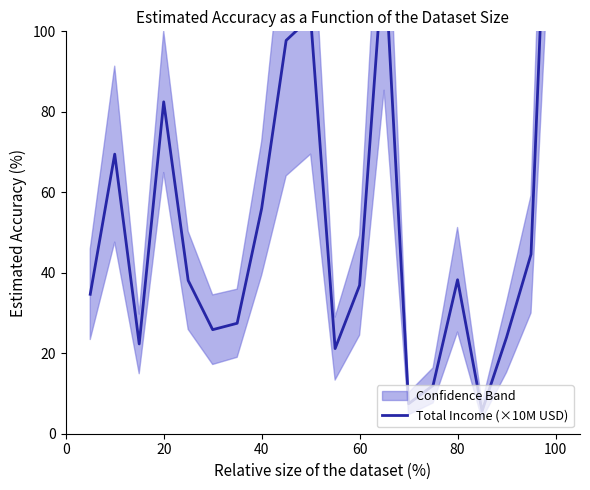

How many interior local valleys (lower than both neighbors) does the data have?

5